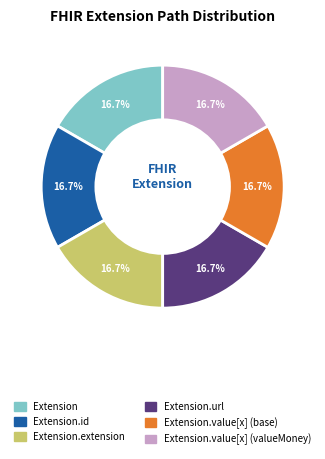

Is there a majority slice in this chart?

No